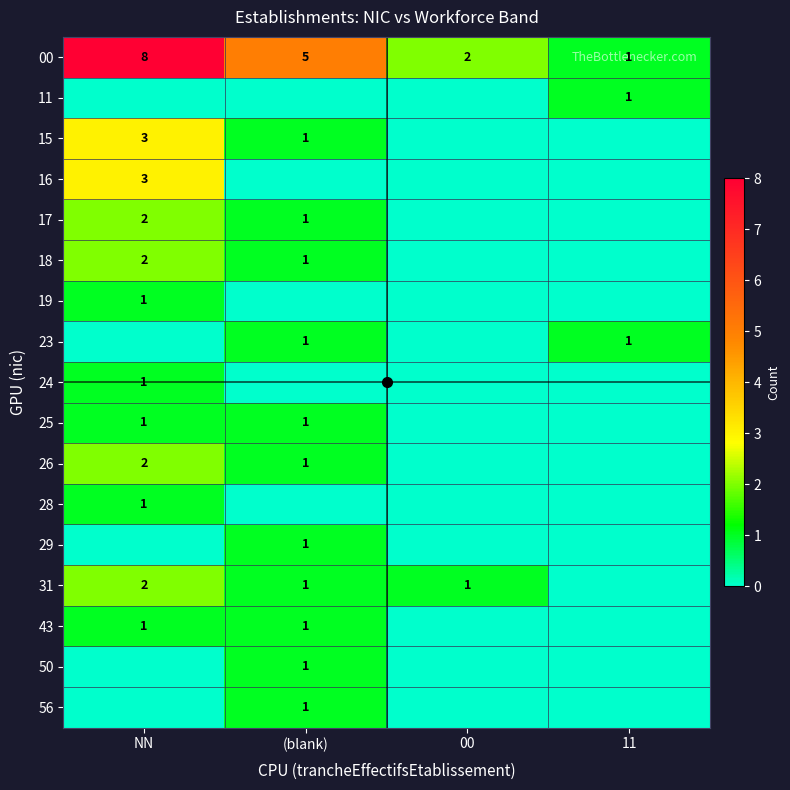

Which series has the largest total across all categories?

00